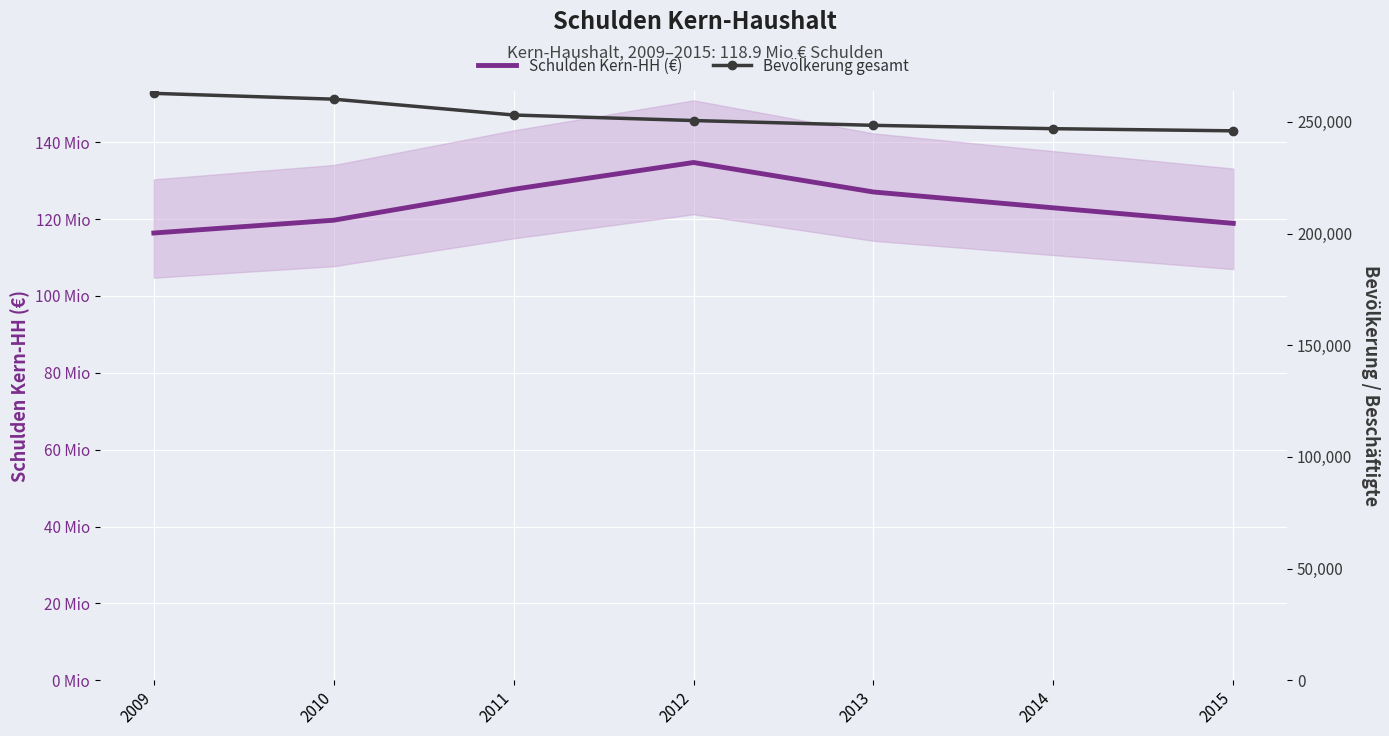

True or false: Bevölkerung gesamt and Schulden Kern-HH (€) intersect in this chart.

False